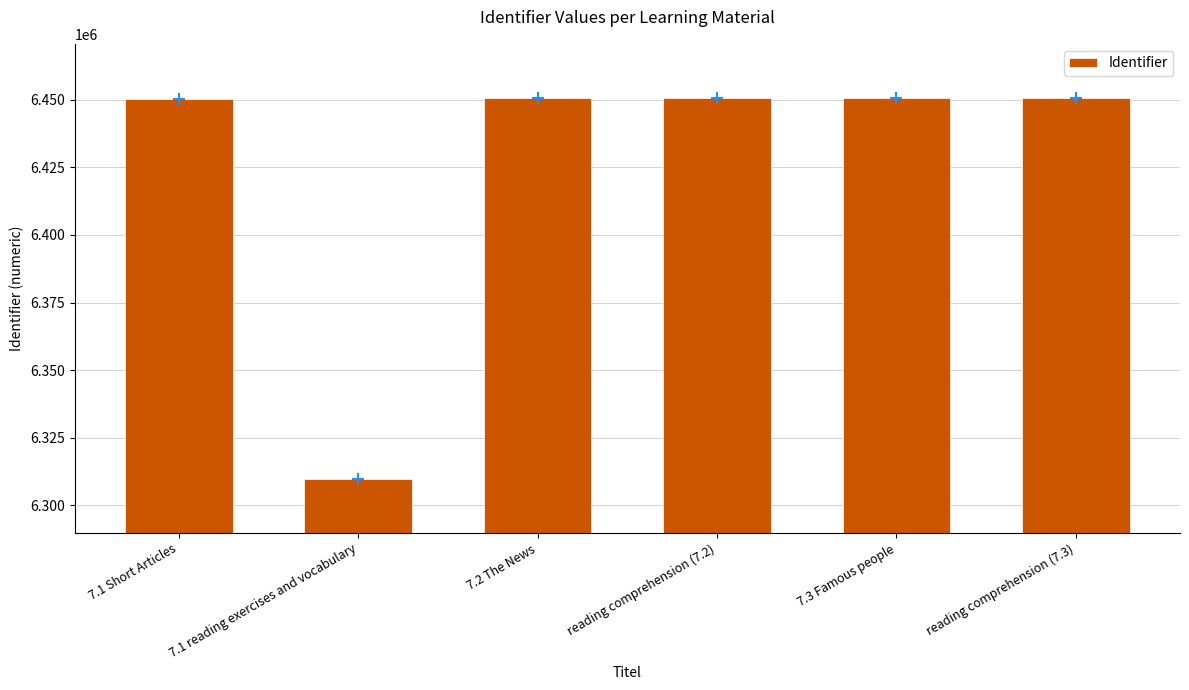

What is the change in value from 7.1 reading exercises and vocabulary to 7.3 Famous people?

+140740